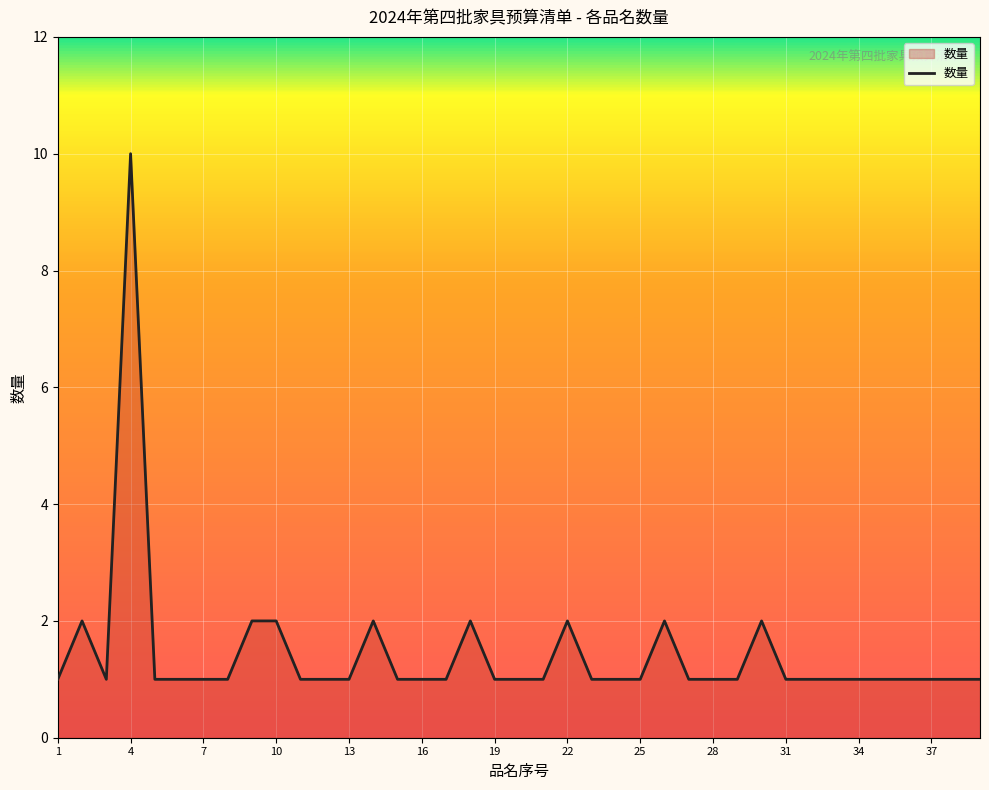

What is the greatest value displayed?

10